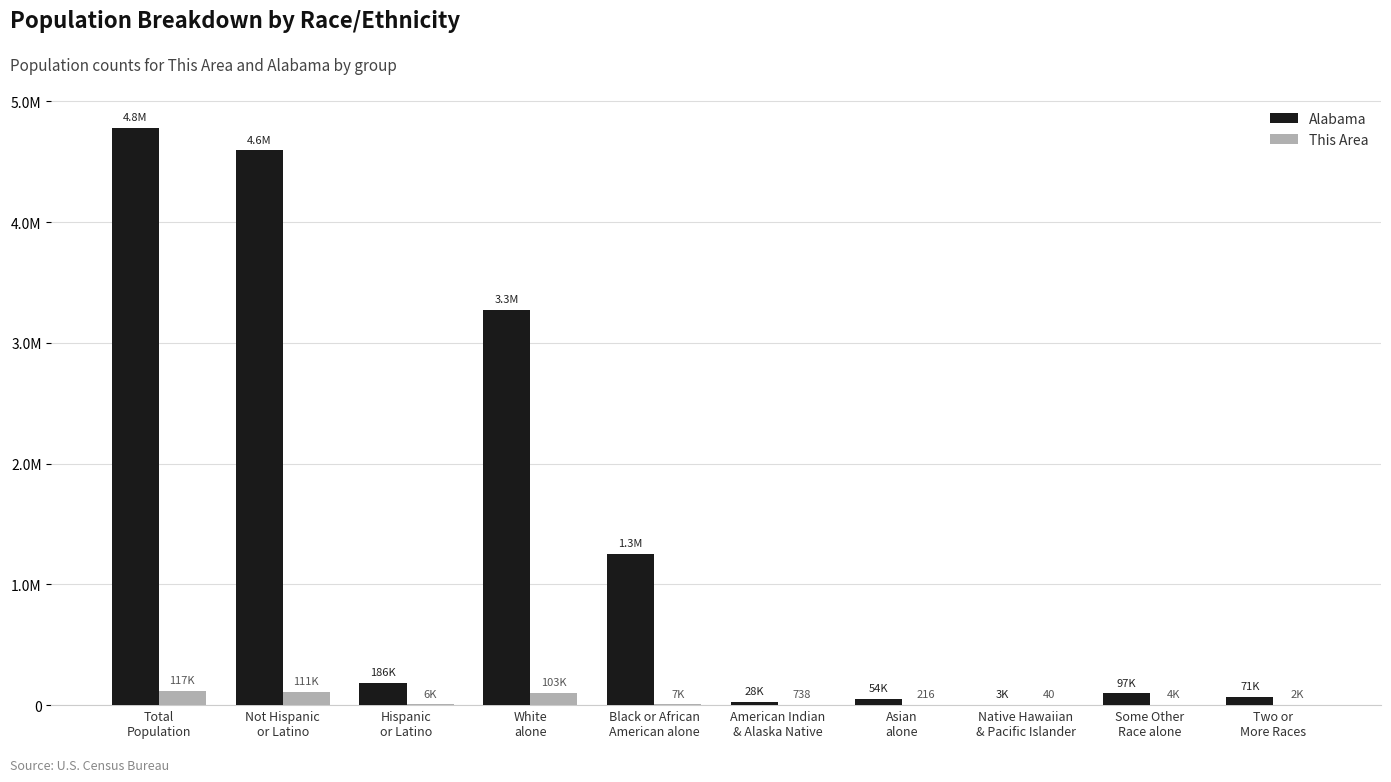

Are the bars horizontal?

No